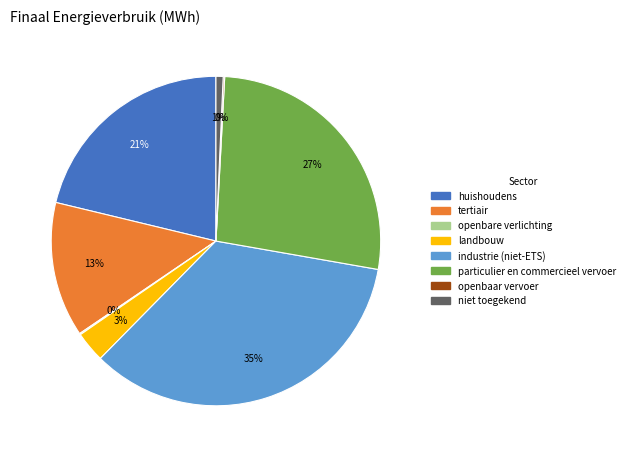

Which slice is the largest?

industrie (niet-ETS)